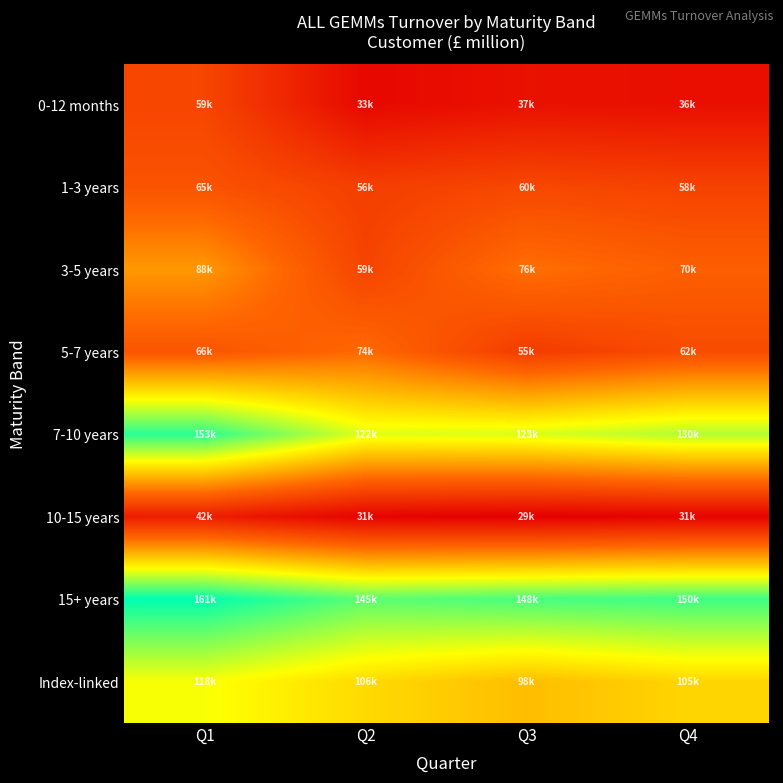

Reading left to right, list all the values displayed in this chart.

0-12 months: Q1=59311.0	Q2=32848.9	Q3=36761.6	Q4=35842.8
1-3 years: Q1=65058.3	Q2=56213.8	Q3=60158.0	Q4=58000.0
3-5 years: Q1=87579.9	Q2=58556.7	Q3=76089.5	Q4=70000.0
5-7 years: Q1=65881.9	Q2=73875.5	Q3=54997.5	Q4=62000.0
7-10 years: Q1=153125.6	Q2=122031.5	Q3=123060.4	Q4=130000.0
10-15 years: Q1=42145.5	Q2=30977.2	Q3=29260.5	Q4=31000.0
15+ years: Q1=160679.0	Q2=144795.8	Q3=148197.8	Q4=150000.0
Index-linked: Q1=117968.5	Q2=106443.1	Q3=98176.4	Q4=105000.0